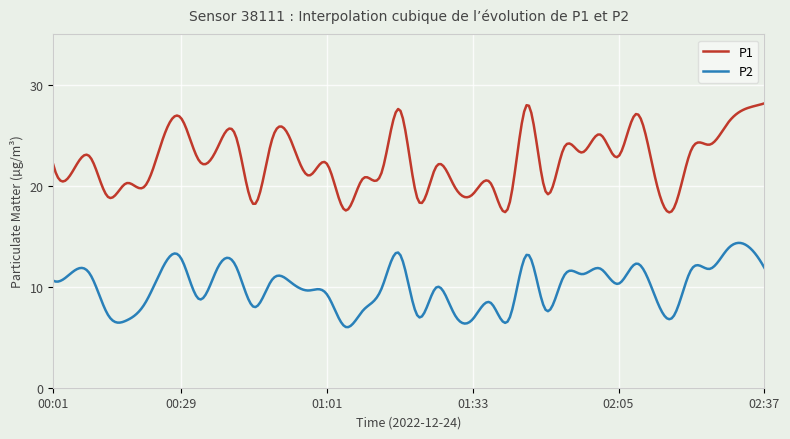

Which series has the widest spread of values?

P1